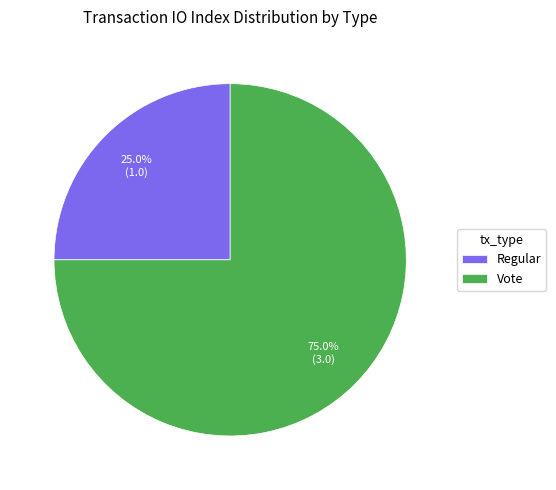

How many segments does this pie chart have?

2